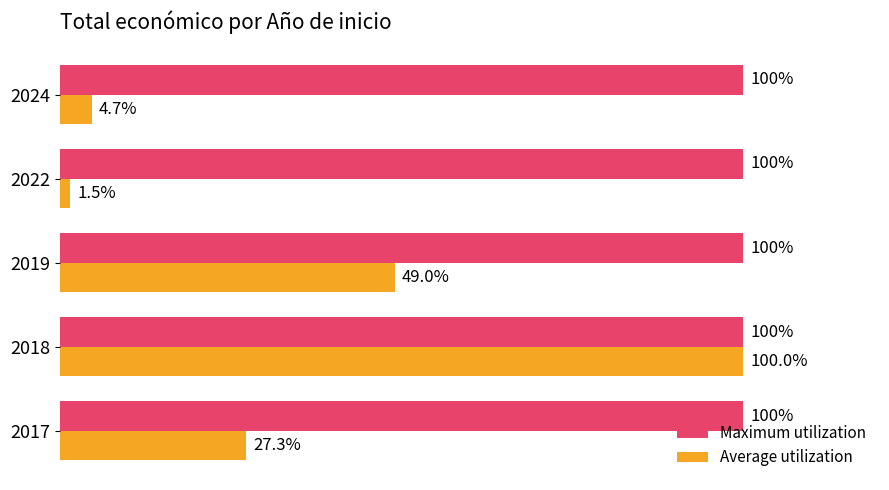

Rank the series by their average value, from highest to lowest.

Maximum utilization, Average utilization